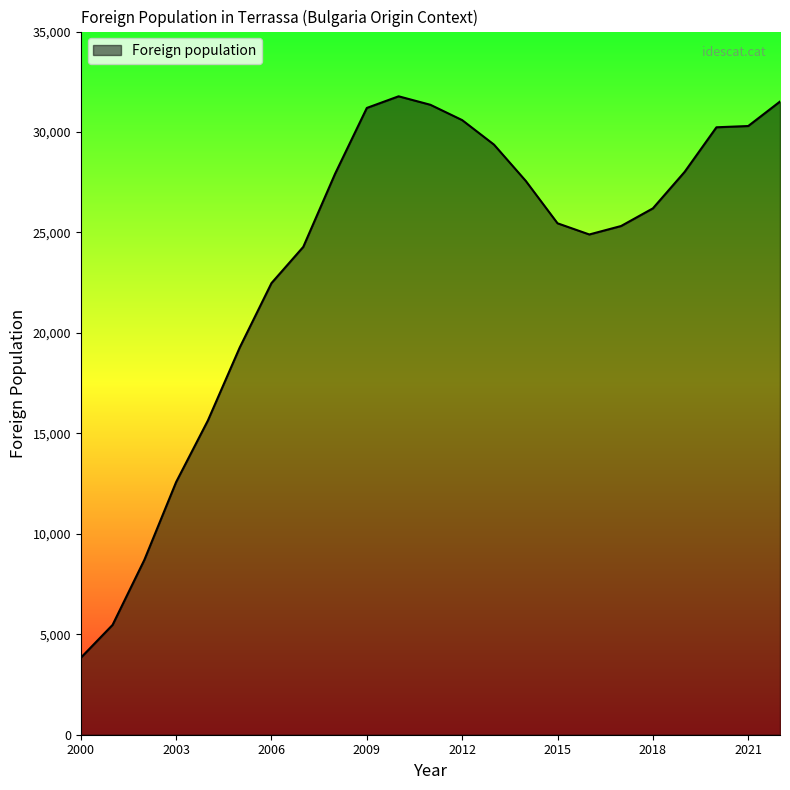

What is the difference between the maximum and minimum values?

27948